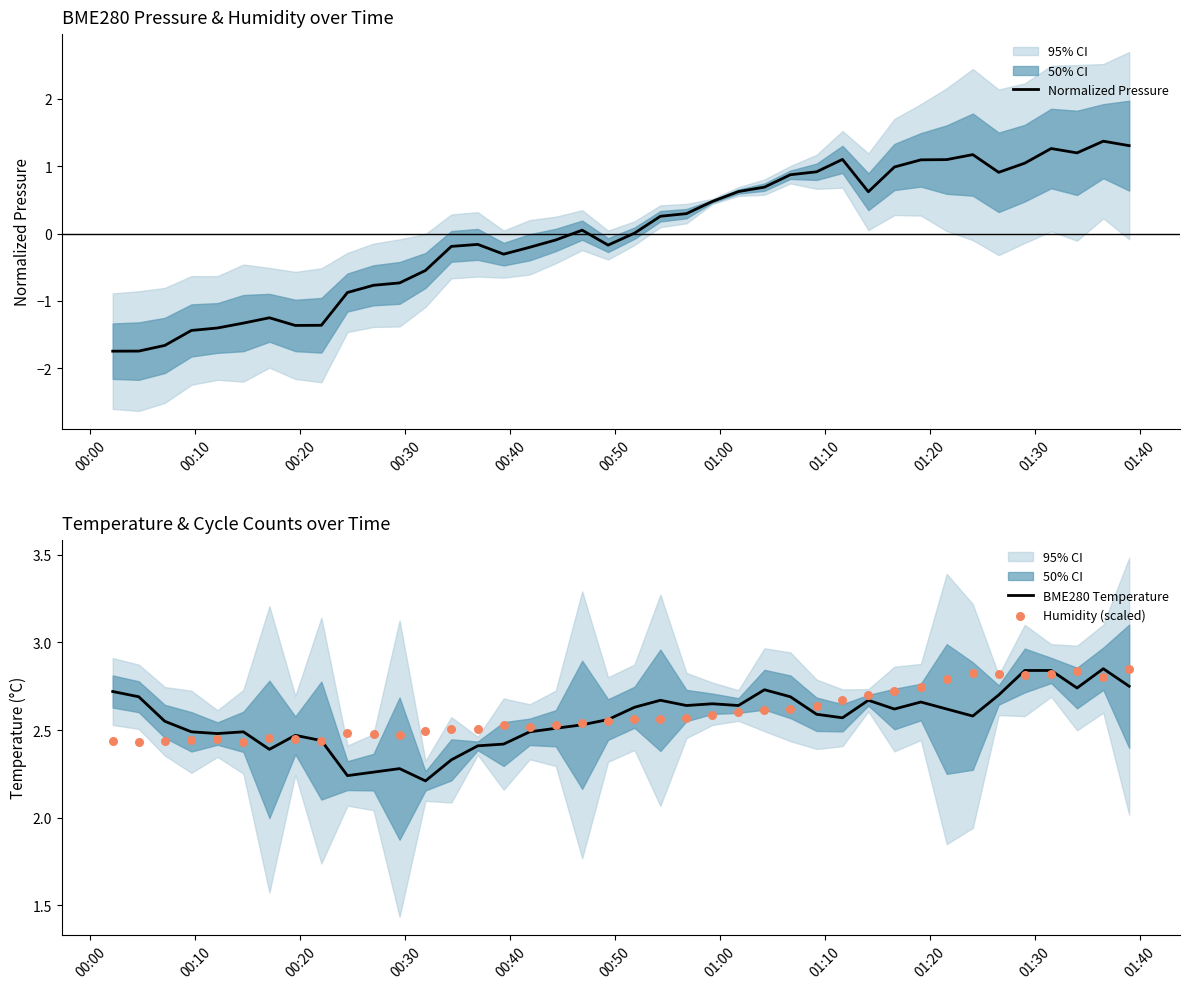

Which series has the widest spread of Y values?

Normalized Pressure